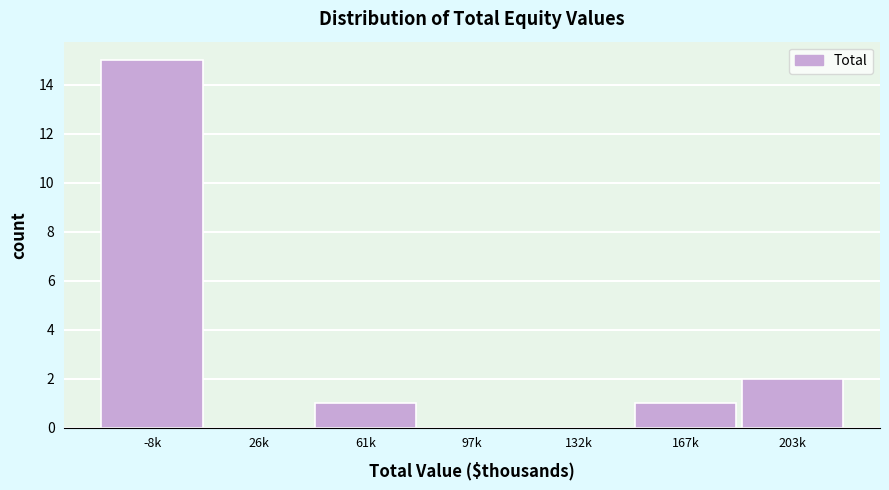

Reading left to right, list all the values displayed in this chart.

-8k=15	26k=0	61k=1	97k=0	132k=0	167k=1	203k=2